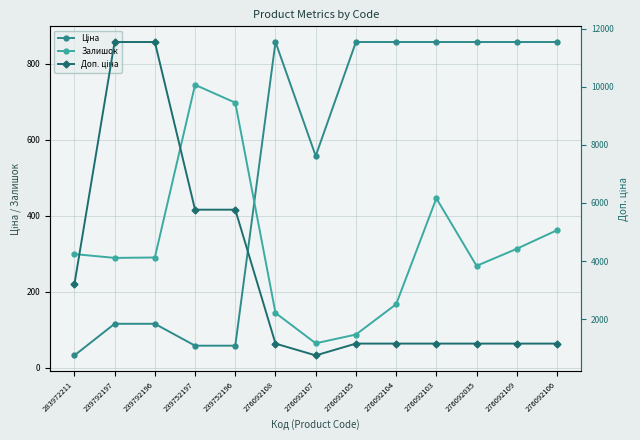

How many distinct data groups are displayed?

3